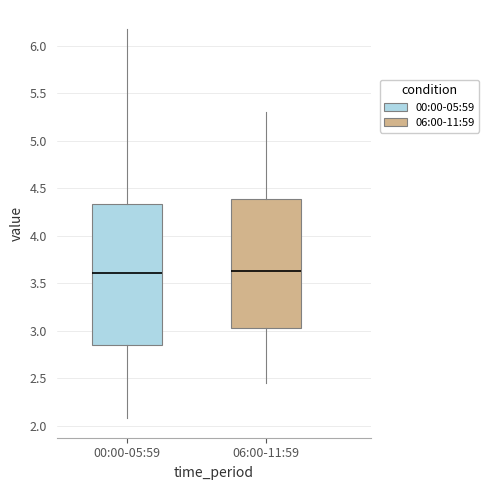

Reading left to right, read every box against the y-axis: the position of its median line, the range the box covers, and the ends of its whiskers. The values are not printed on the chart, so give them approximately, as read against the axis.

00:00-05:59: median 3.60, box 2.85 to 4.35, whiskers 2.10 to 6.15
06:00-11:59: median 3.65, box 3.05 to 4.40, whiskers 2.45 to 5.30